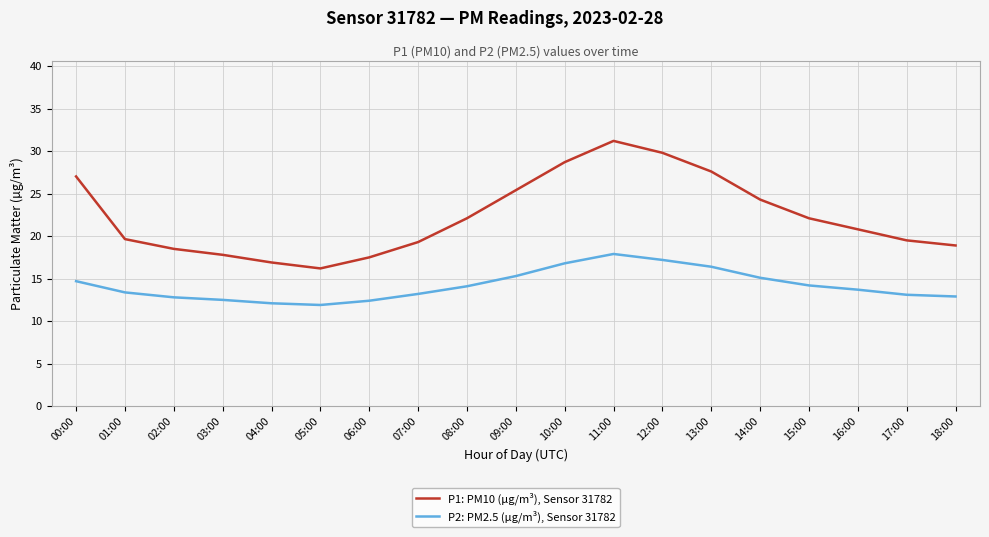

List the series in order of their overall mean, lowest first.

P2: PM2.5 (µg/m³), Sensor 31782, P1: PM10 (µg/m³), Sensor 31782